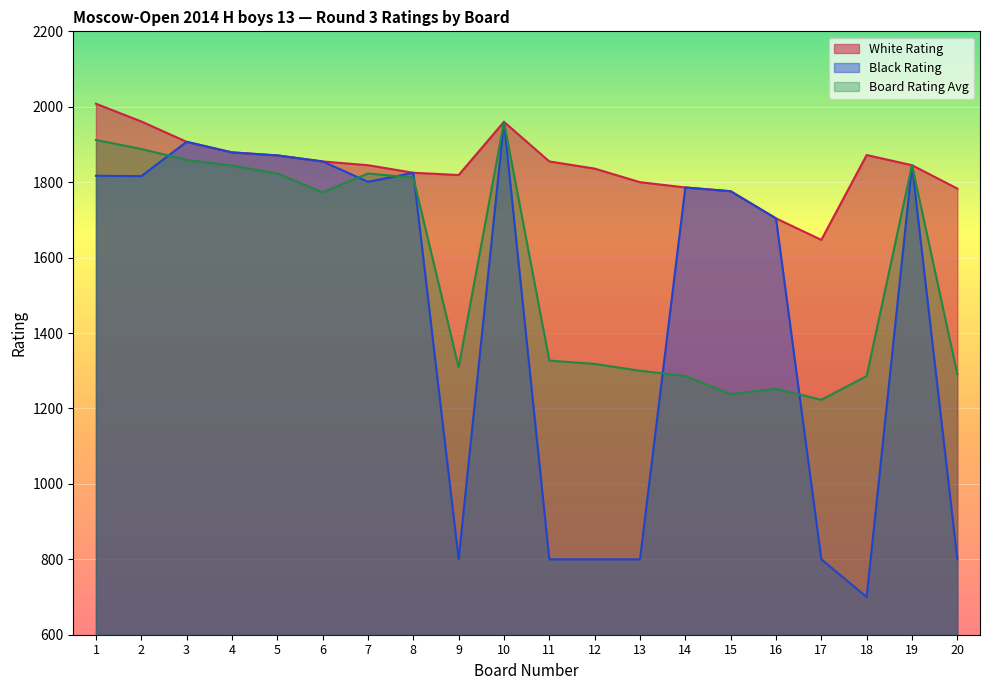

What is the difference between the highest and lowest values at 5?

48